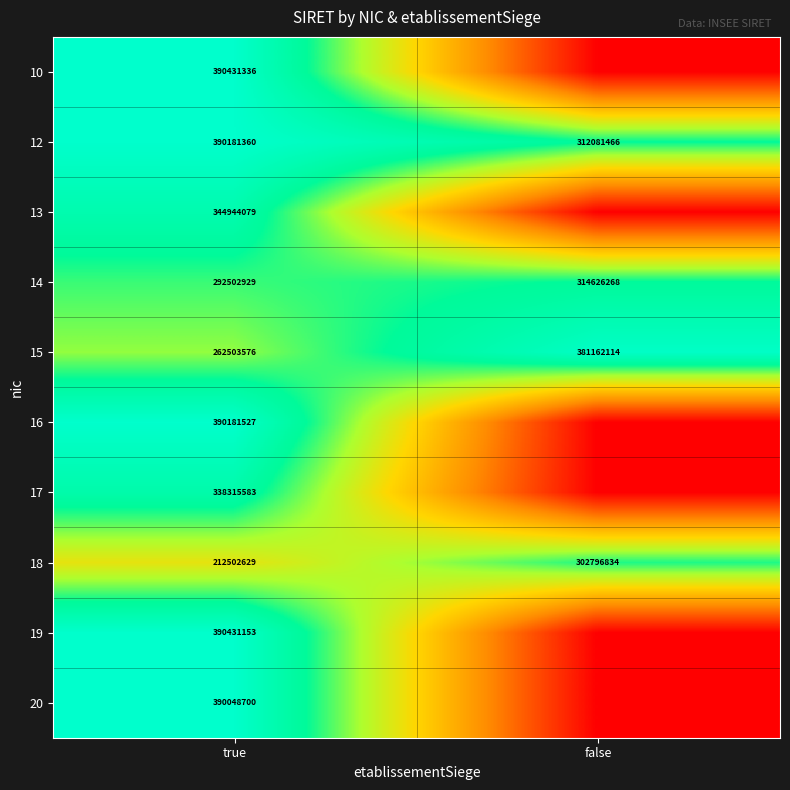

True or false: 17 has a value of 1.4 at true.

False